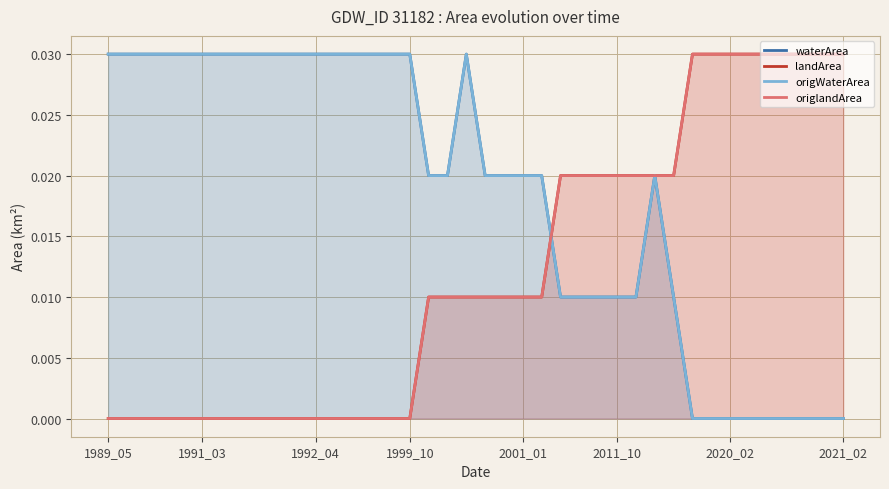

True or false: waterArea has more than 0 points higher than both neighbors.

True